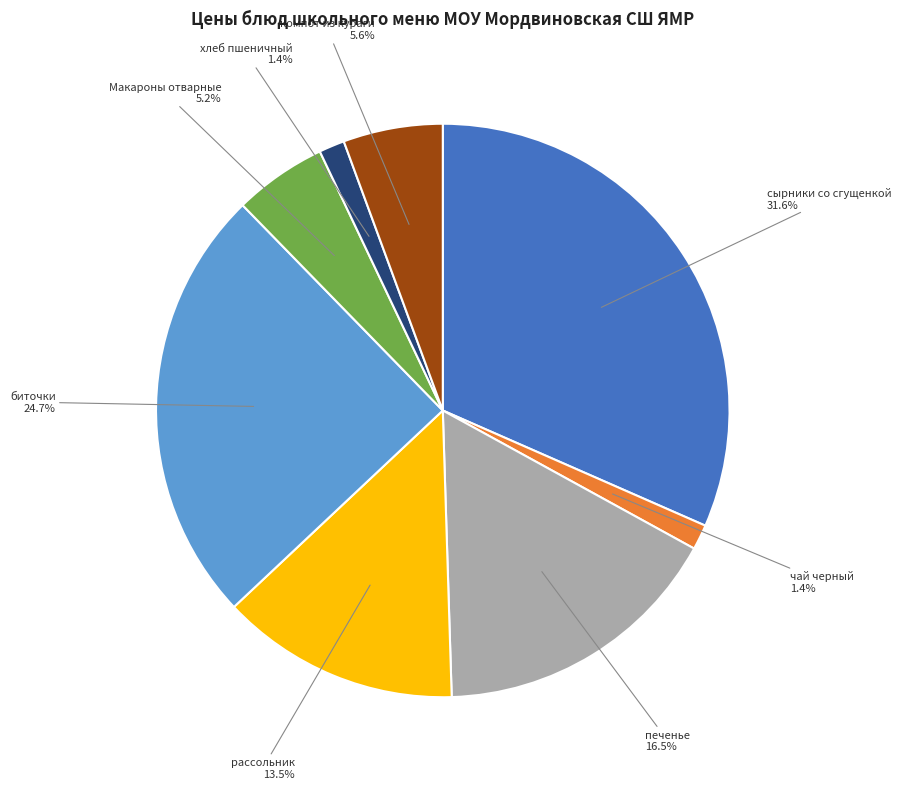

To the nearest percent, what percentage of the pie is Макароны отварные?

5%